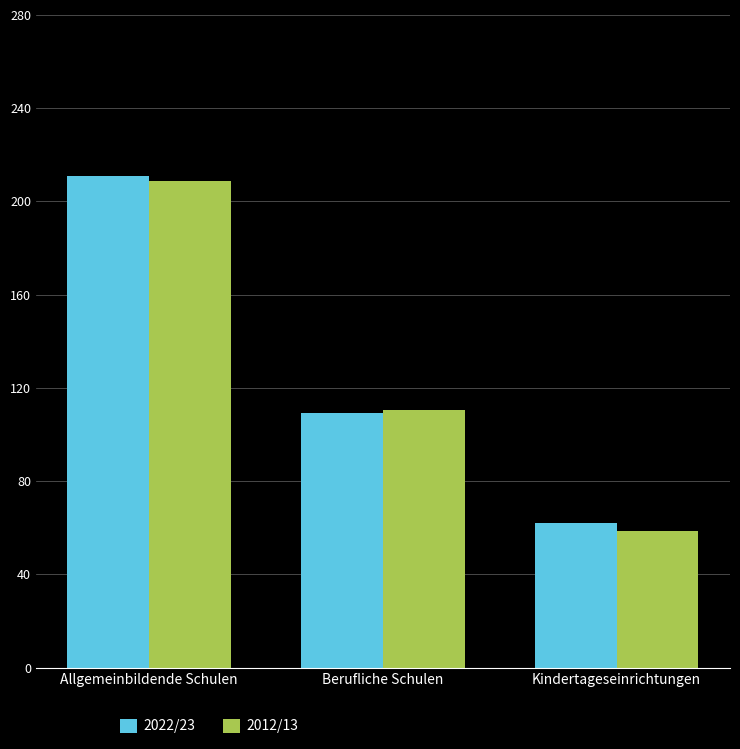

Which category has the lowest value in the 2022/23 series?

Kindertageseinrichtungen